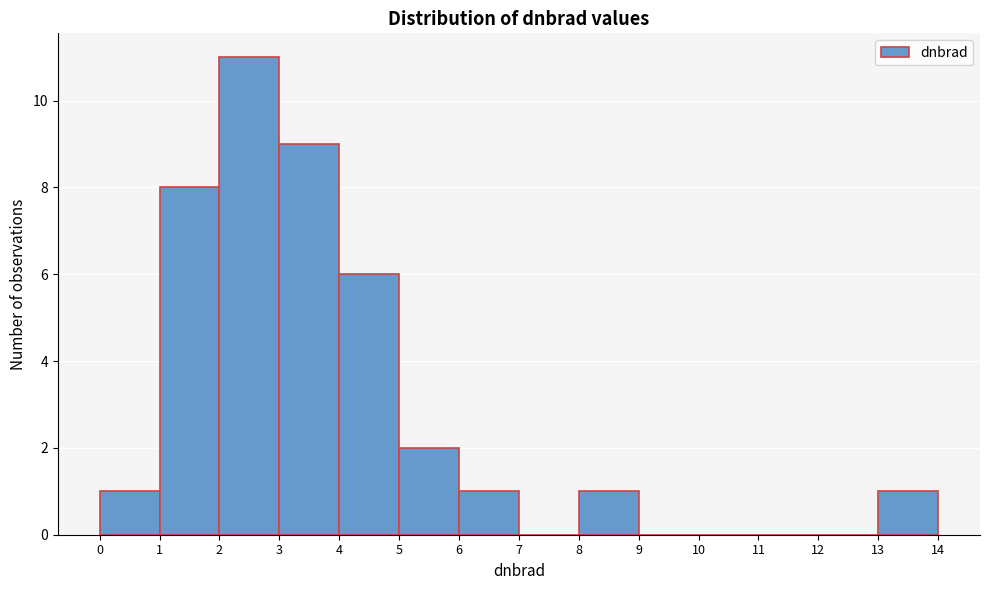

Reading left to right, list every bar in this chart as the range it spans on the x-axis followed by its height. The values are not printed on the chart, so give them approximately, as read against the axis.

0 to 1: 1
1 to 2: 8
2 to 3: 11
3 to 4: 9
4 to 5: 6
5 to 6: 2
6 to 7: 1
7 to 8: 0
8 to 9: 1
9 to 10: 0
10 to 11: 0
11 to 12: 0
12 to 13: 0
13 to 14: 1